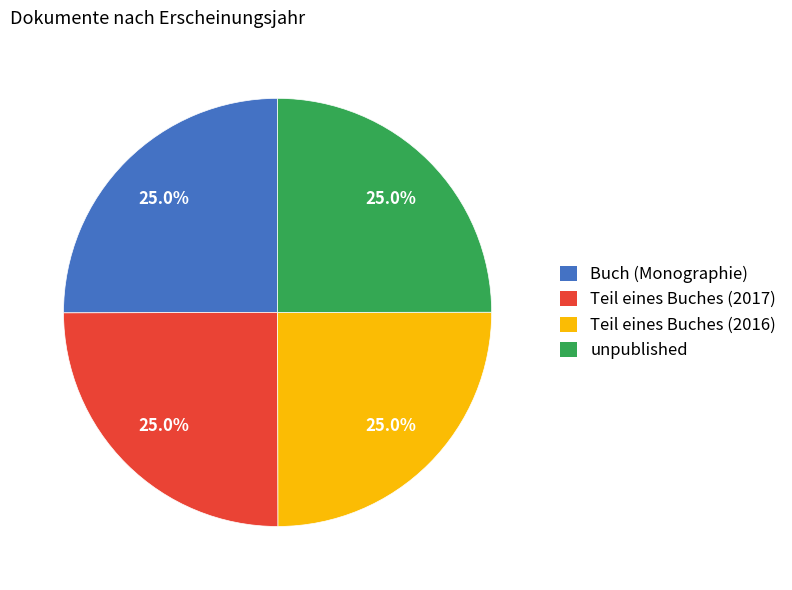

Count the number of slices in the pie.

4